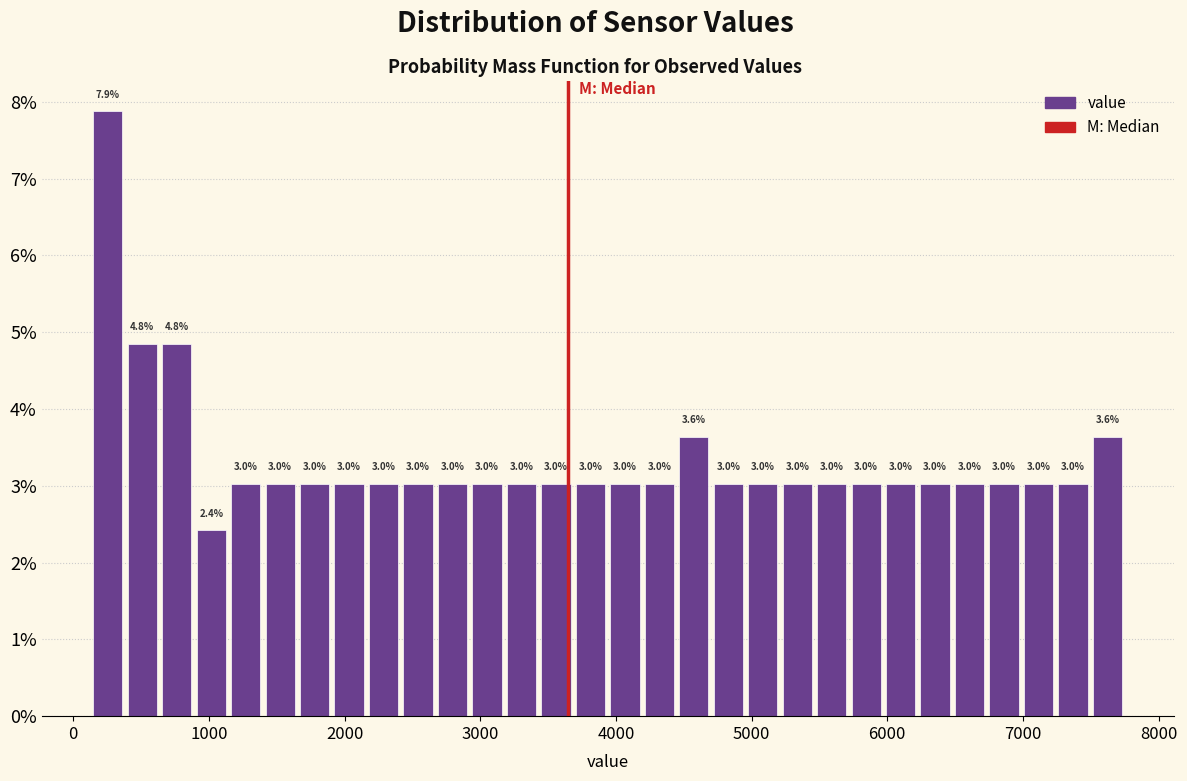

Read against the x-axis, roughly where is the centre of the tallest bar?

300